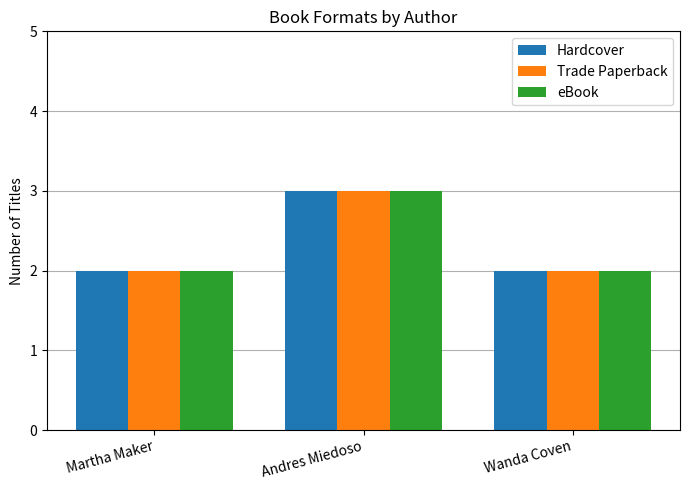

Reading left to right, transcribe all the data shown in this chart.

Hardcover: Martha Maker=2	Andres Miedoso=3	Wanda Coven=2
Trade Paperback: Martha Maker=2	Andres Miedoso=3	Wanda Coven=2
eBook: Martha Maker=2	Andres Miedoso=3	Wanda Coven=2